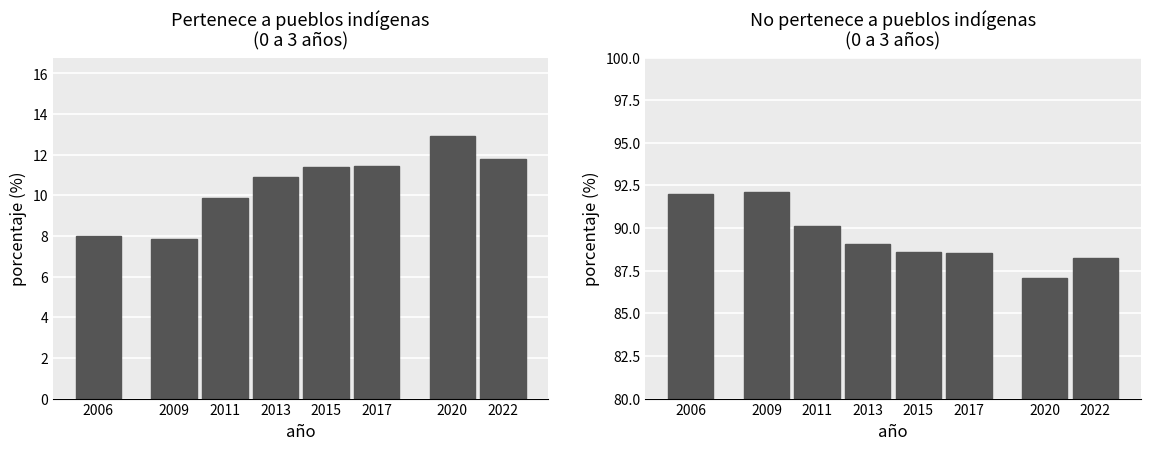

What is the difference between the Pertenece a pueblos indígenas values at 2009 and 2006?

0.1